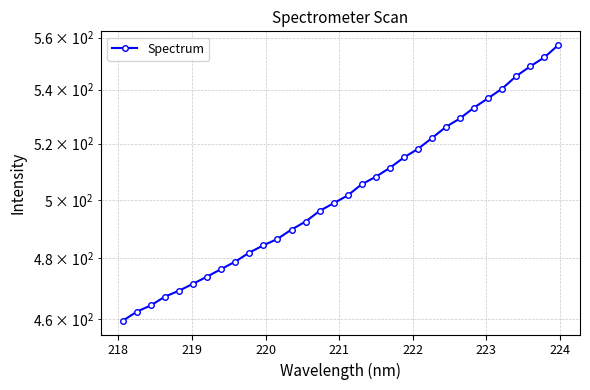

How many values exceed 501?

16